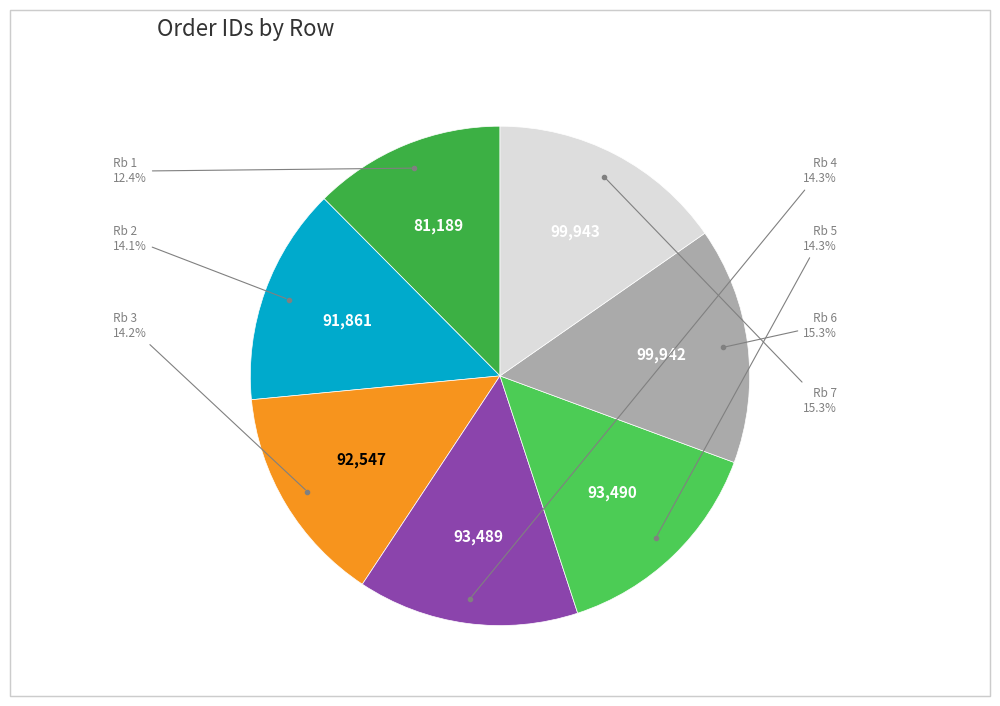

Which category has the biggest portion of the pie?

7